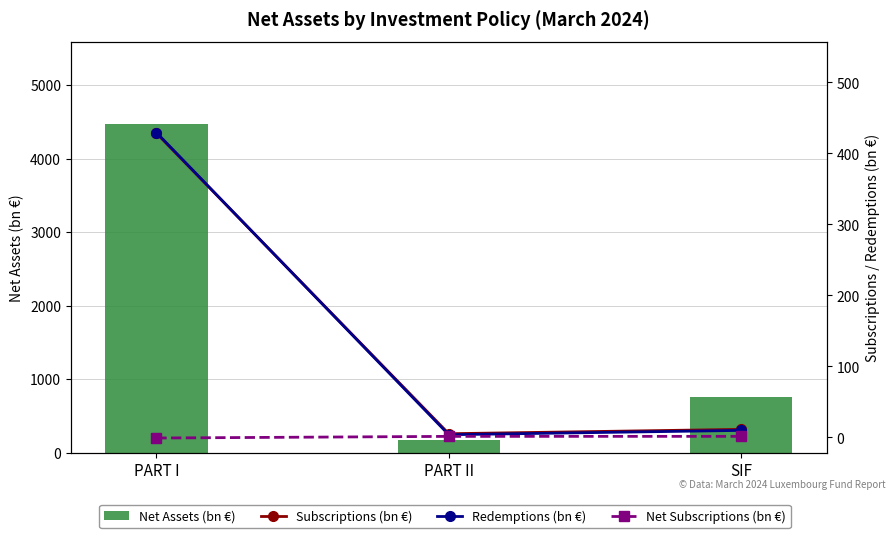

What is the difference between the highest and lowest values at PART II?

173.3